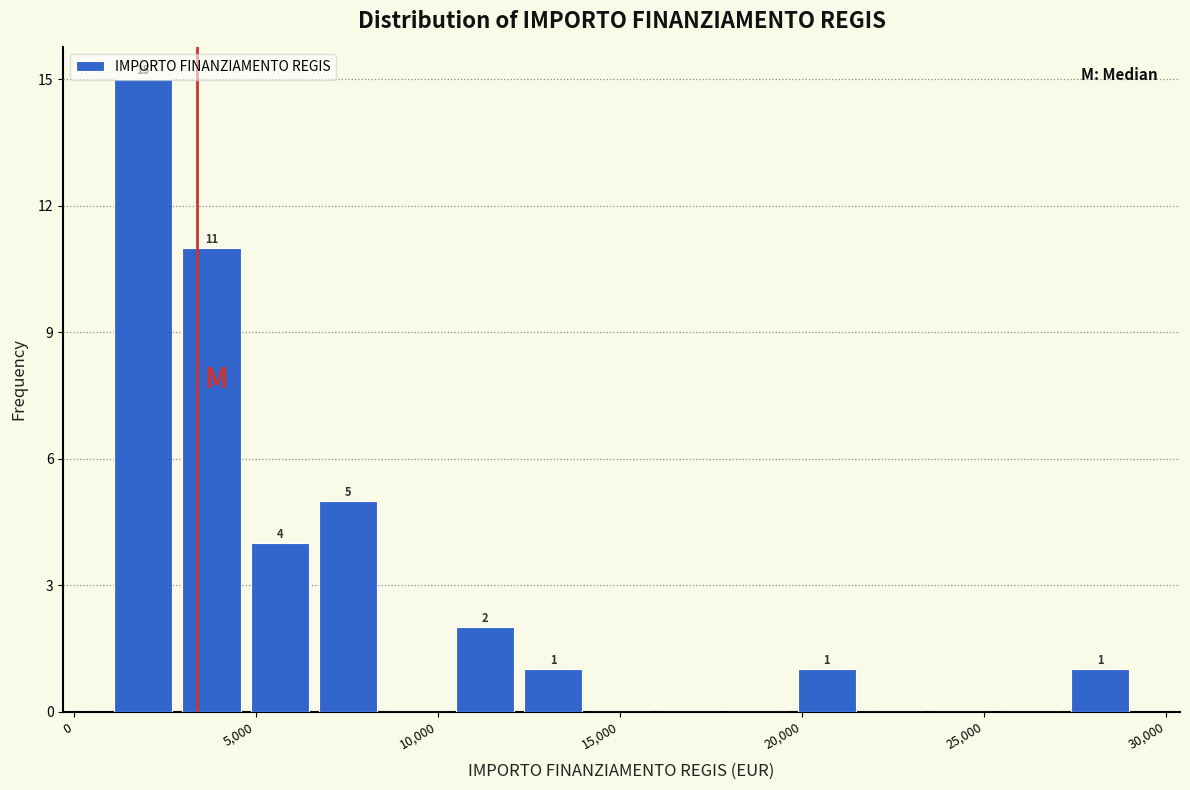

Read against the x-axis, roughly where is the centre of the tallest bar?

2000